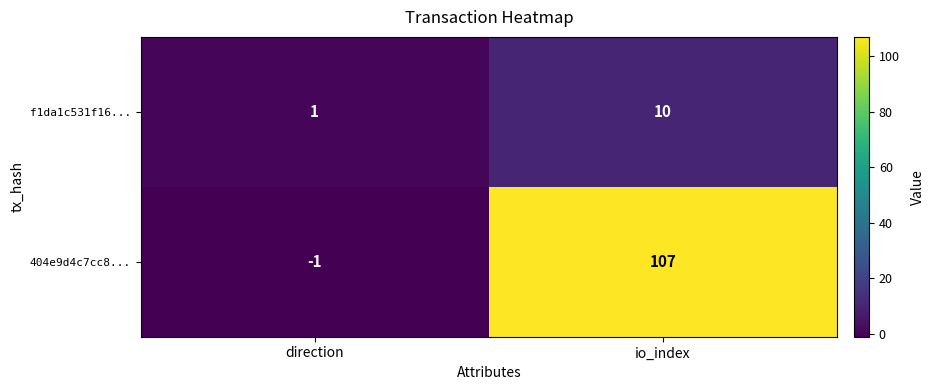

The f1da1c531f16... series shows 1 at direction. True or false?

True